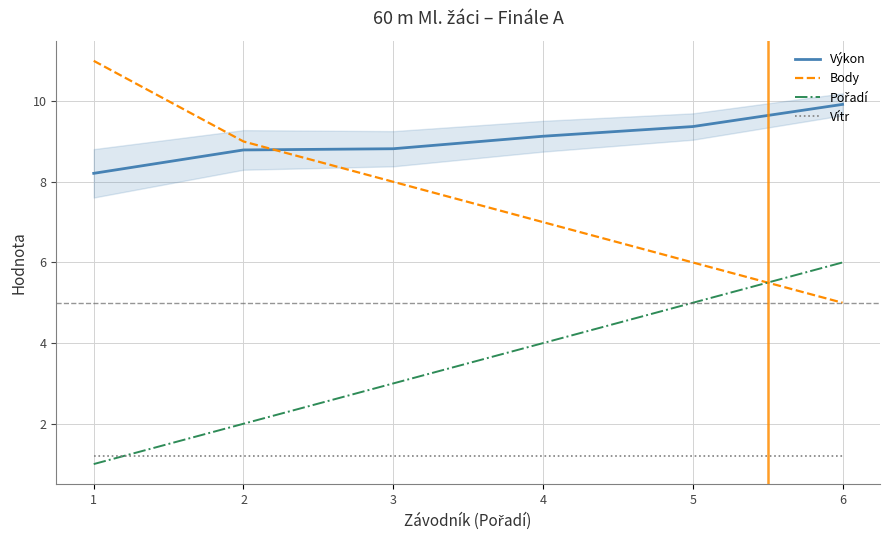

True or false: Vítr has a value of 1.2 at 4.

True